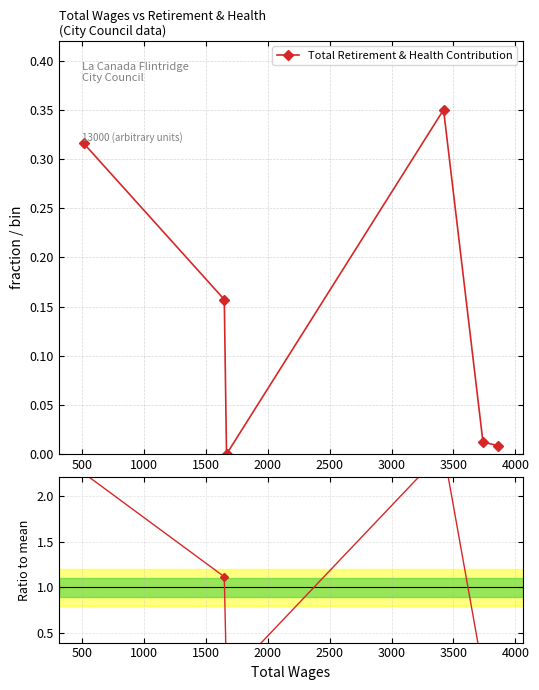

Reading left to right, what are all the values shown in this chart?

2.2	1.1	0.0	2.5	0.1	0.1